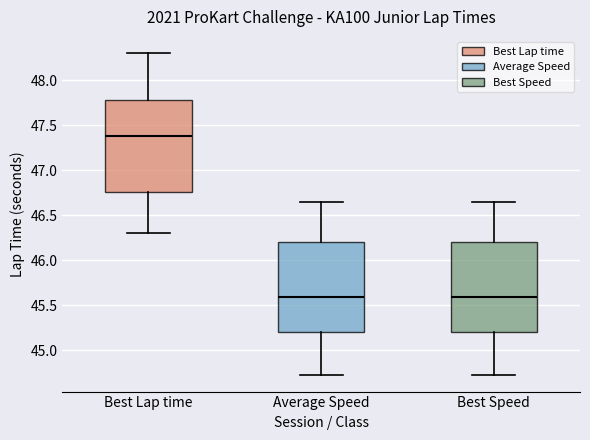

Reading left to right, transcribe this box plot: for each box, give where its median line is, the range the box spans, and where its two whiskers end, as read against the y-axis. The values are not printed on the chart, so give them approximately, as read against the axis.

Best Lap time: median 47.40, box 46.75 to 47.80, whiskers 46.30 to 48.30
Average Speed: median 45.60, box 45.20 to 46.20, whiskers 44.70 to 46.65
Best Speed: median 45.60, box 45.20 to 46.20, whiskers 44.70 to 46.65